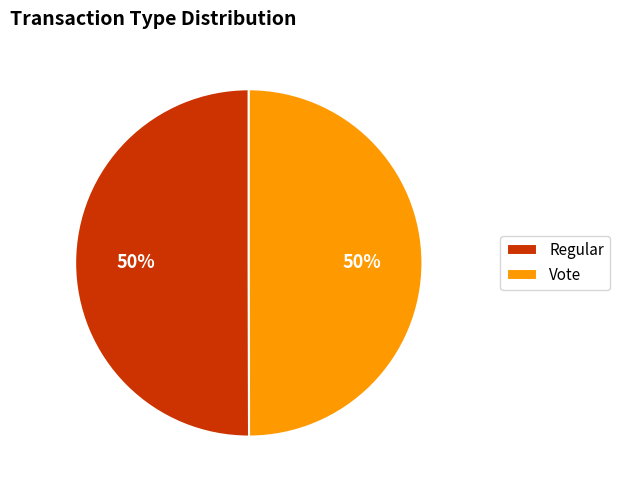

Combined, do Vote and Regular account for over 50%?

Yes